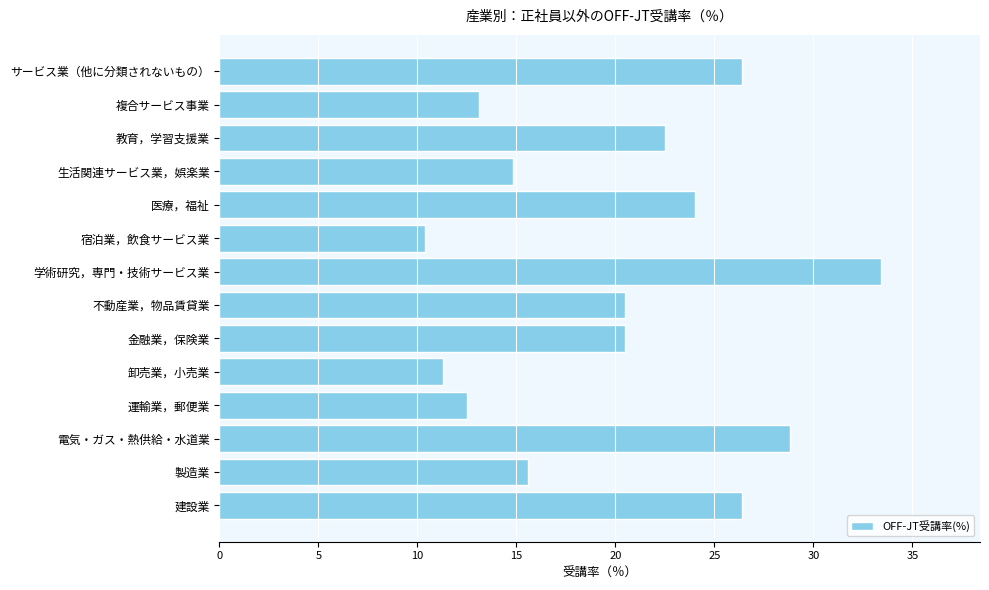

Reading bottom to top, transcribe all the data shown in this chart.

建設業=26.4	製造業=15.6	電気・ガス・熱供給・水道業=28.8	運輸業，郵便業=12.5	卸売業，小売業=11.3	金融業，保険業=20.5	不動産業，物品賃貸業=20.5	学術研究，専門・技術サービス業=33.4	宿泊業，飲食サービス業=10.4	医療，福祉=24.0	生活関連サービス業，娯楽業=14.8	教育，学習支援業=22.5	複合サービス事業=13.1	サービス業（他に分類されないもの）=26.4